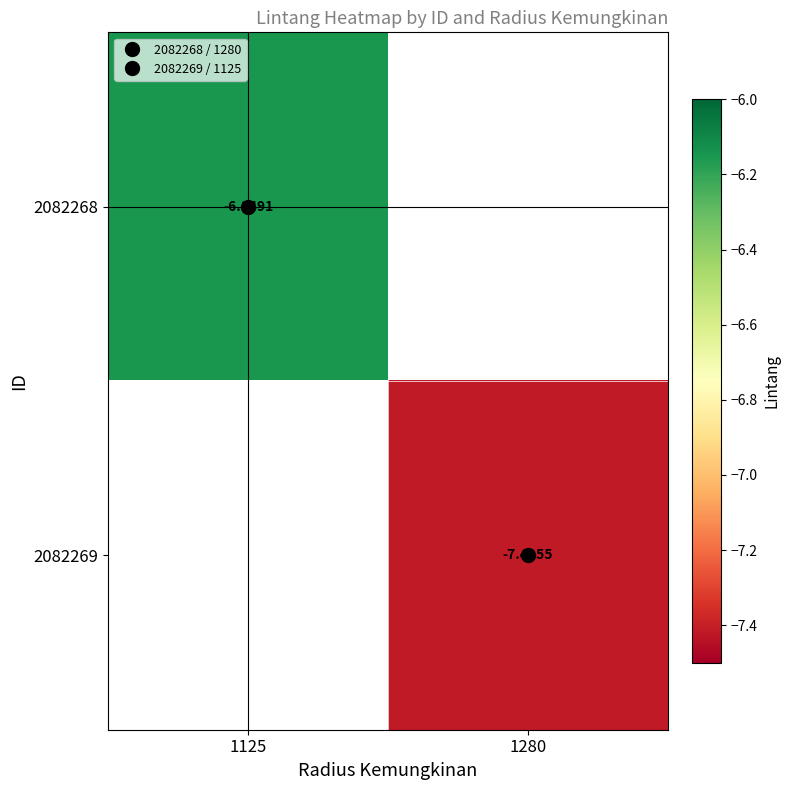

What is the smallest value displayed?

-7.4